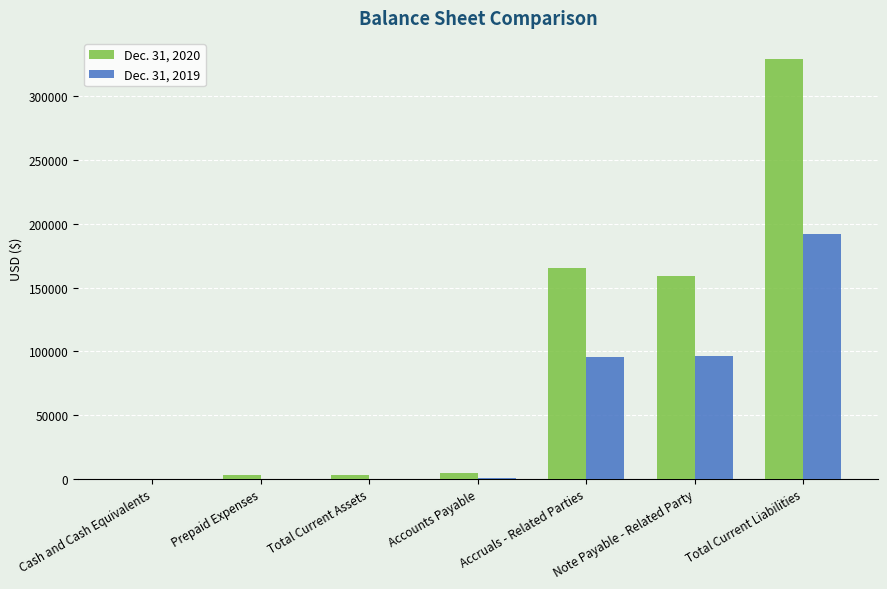

What is the sum of all Dec. 31, 2020 values?

665132